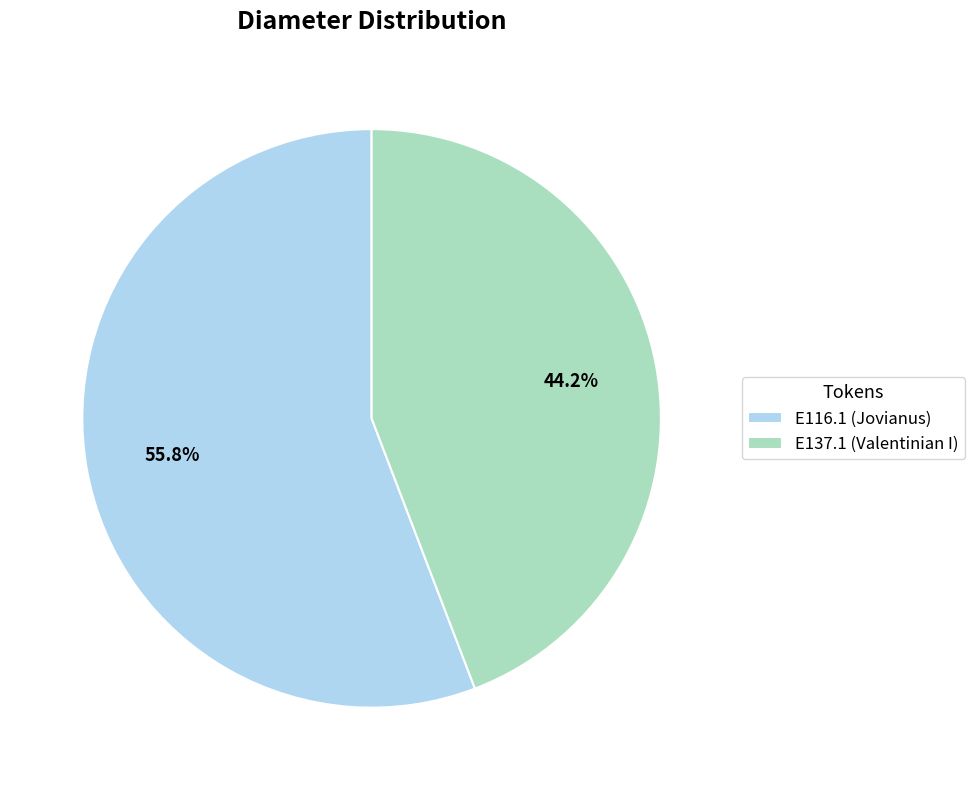

What is the total percentage of E116.1 (Jovianus) and E137.1 (Valentinian I)?

100.0%